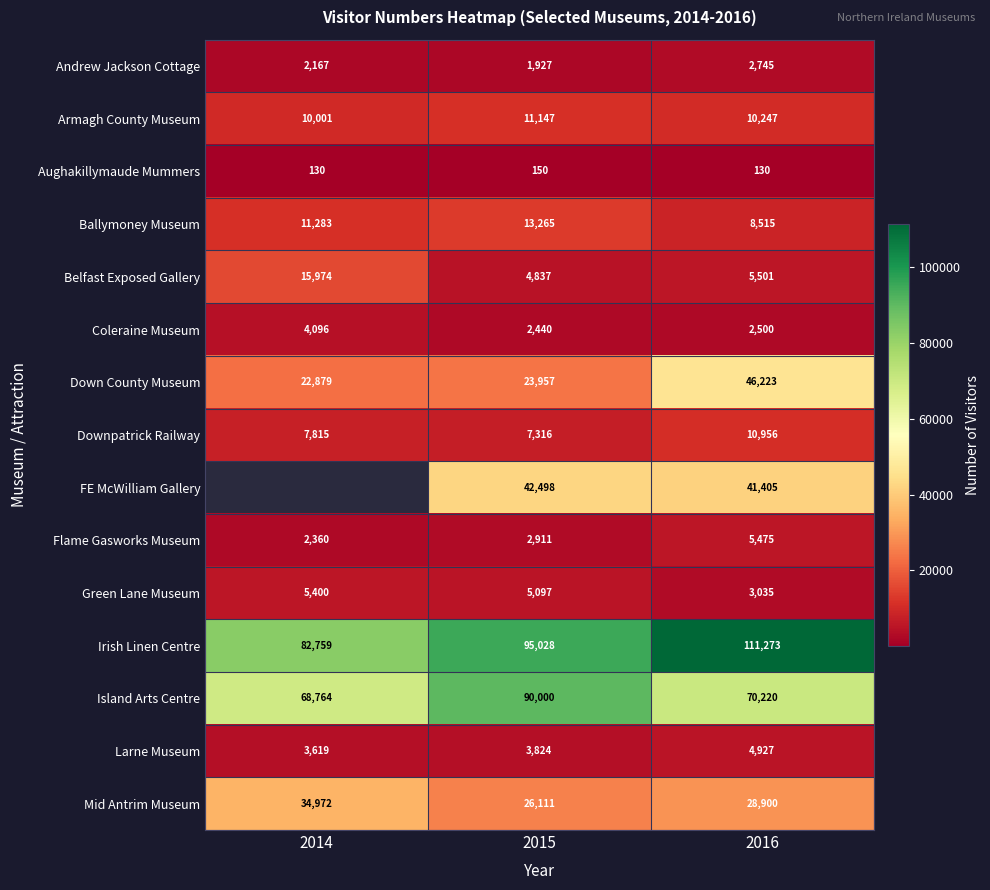

Read the Island Arts Centre value at 2014, to the nearest 50.

68750